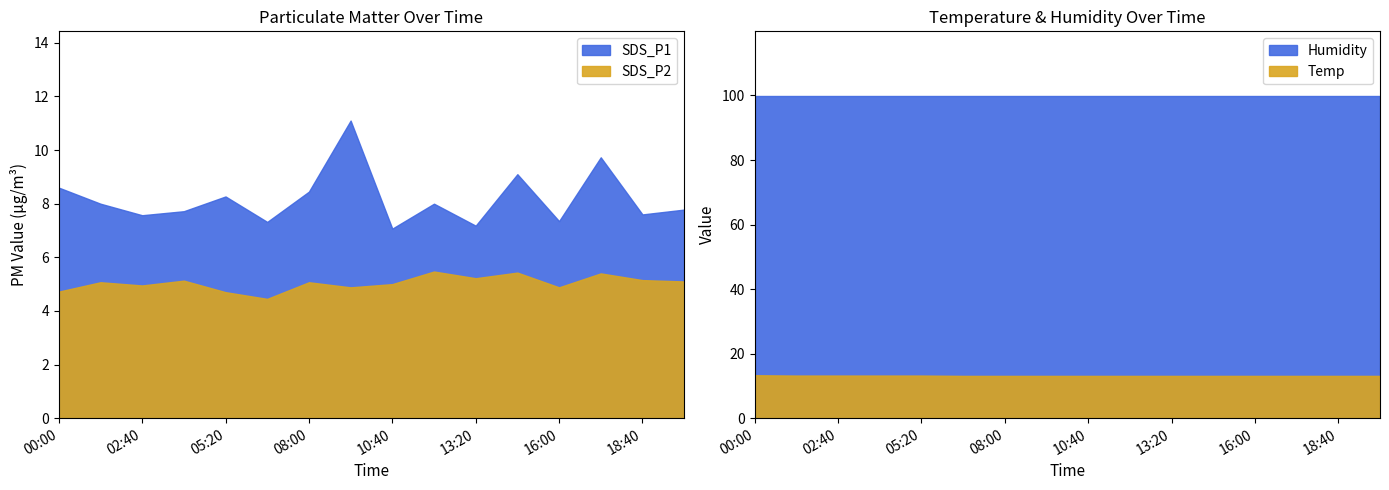

What is the minimum value shown in the chart?

4.5